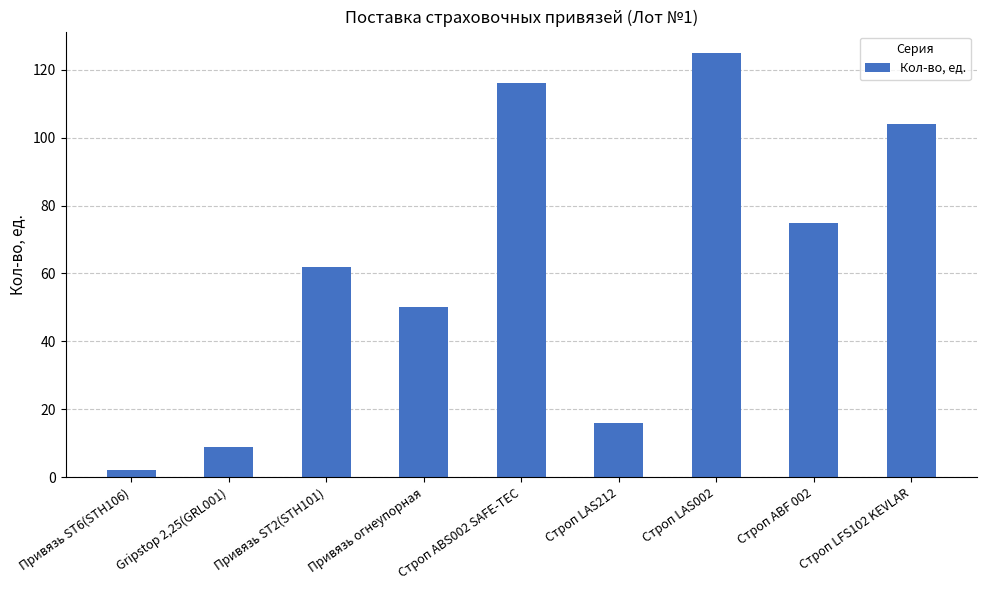

Between Привязь ST2(STH101) and Строп LAS212, which is larger?

Привязь ST2(STH101)